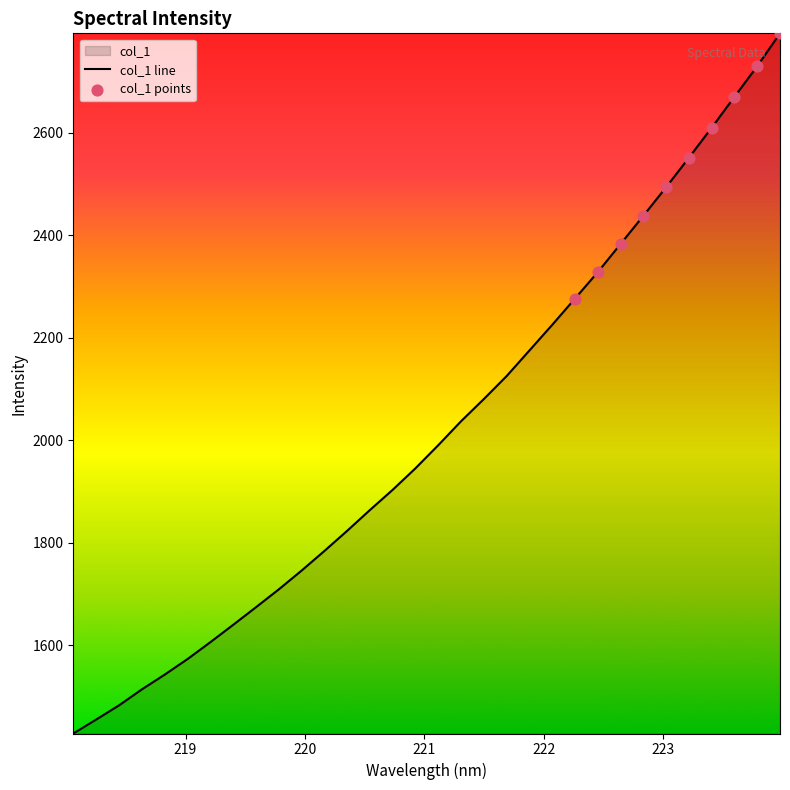

Which has a higher value, 223.2172 or 218.442?

223.2172